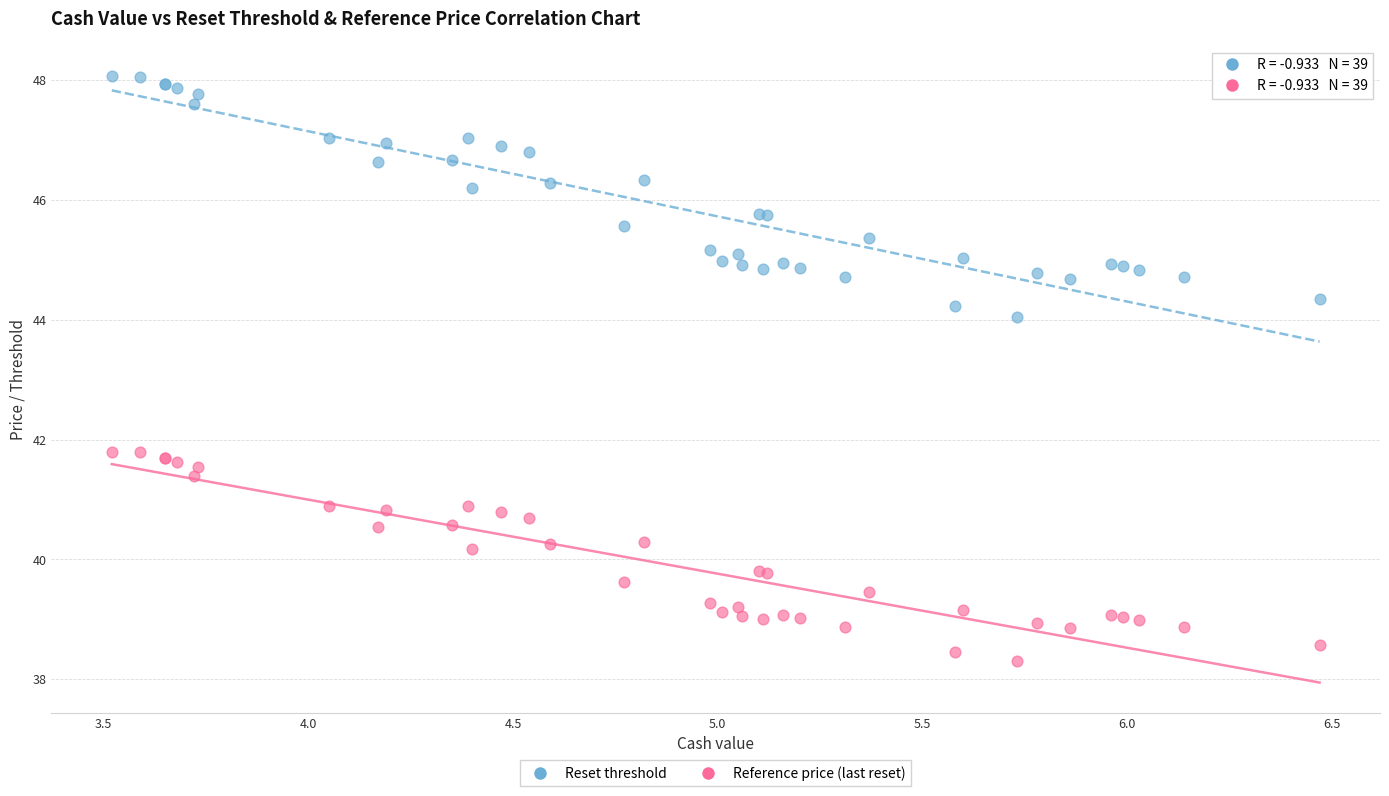

Which series contains the highest Y value?

Reset threshold